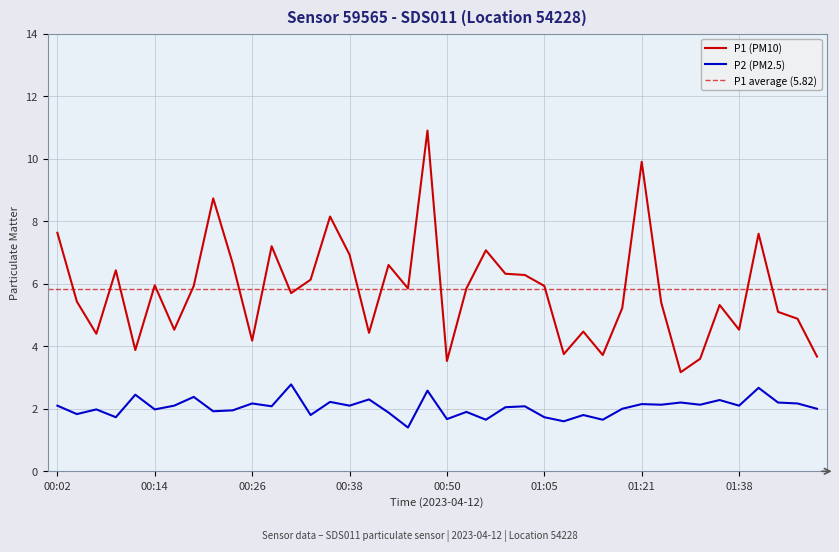

In P2, how many points are higher than both neighbors (excluding endpoints)?

15